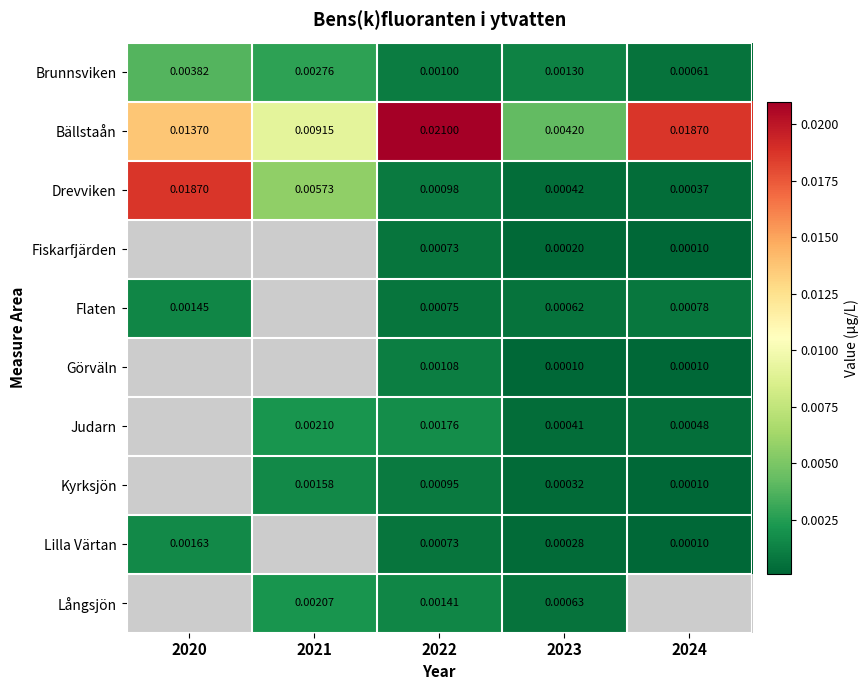

Is the value of Judarn at 2021 greater than the value of Bällstaån at 2022?

No